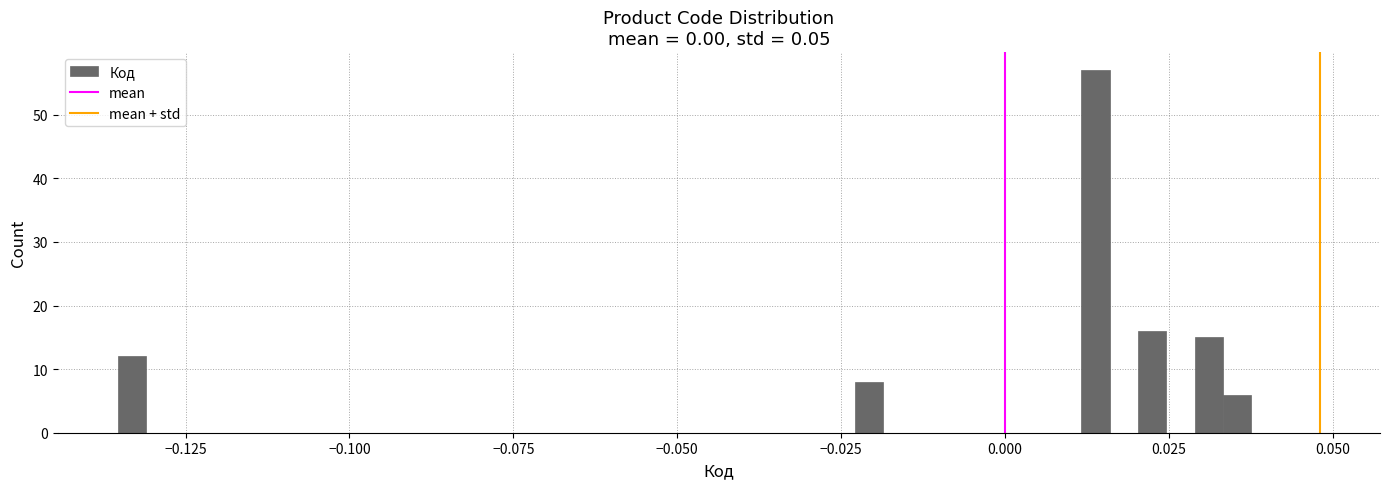

Around what value on the x-axis is the tallest bar? Give the approximate position of its centre, as read against the axis.

0.015